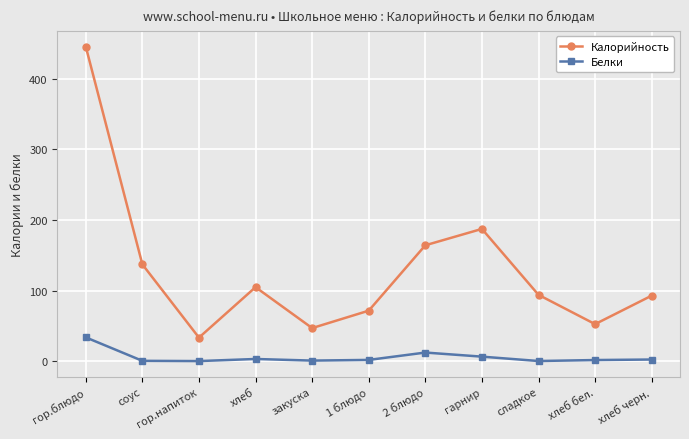

What position from the left is хлеб черн.?

11